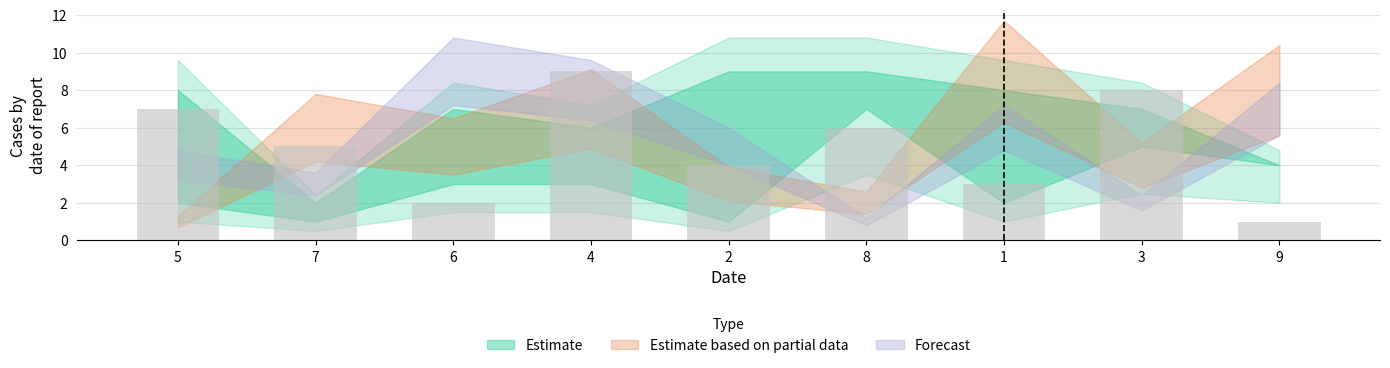

True or false: the data shows 4 at 1.

False